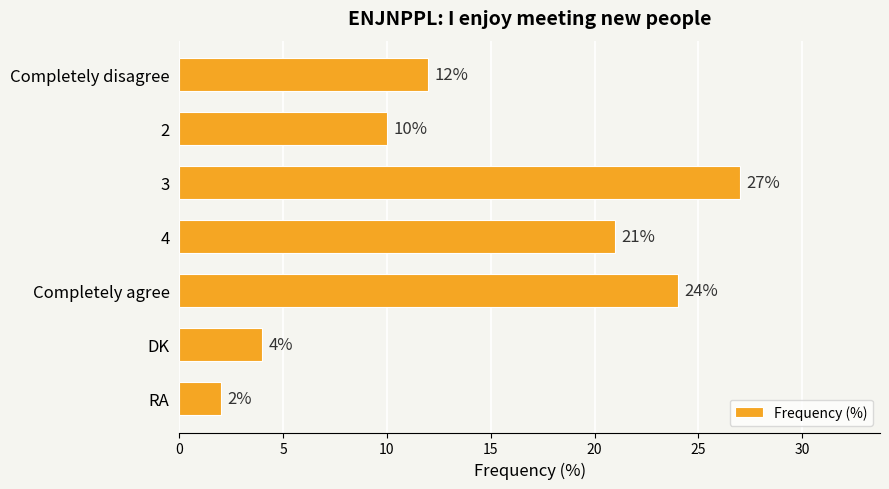

Rank the categories by value from lowest to highest.

RA, DK, 2, Completely disagree, 4, Completely agree, 3